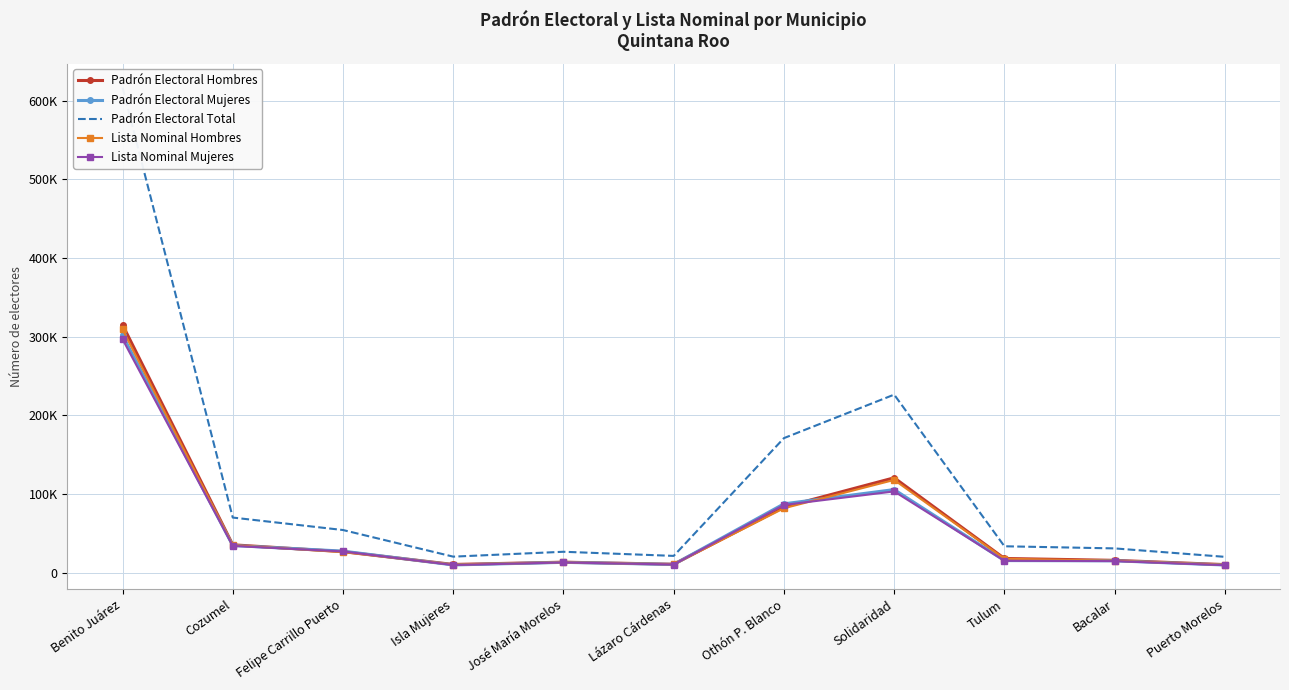

The Padrón Electoral Mujeres series shows 87571 at Othón P. Blanco. True or false?

True